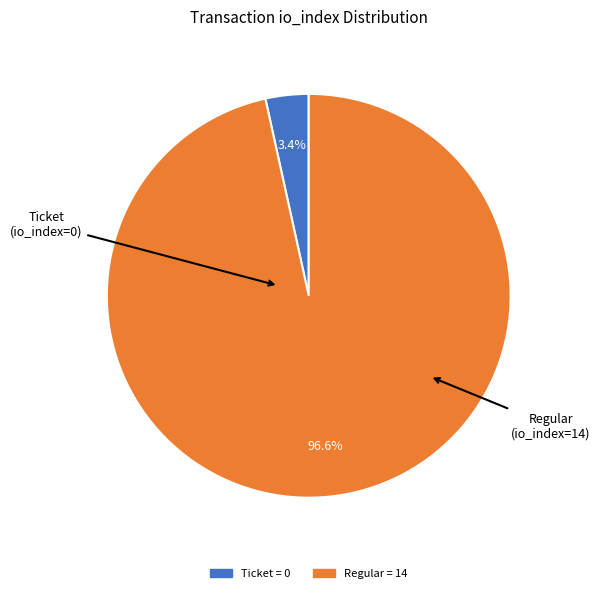

Is there a majority slice in this chart?

Yes